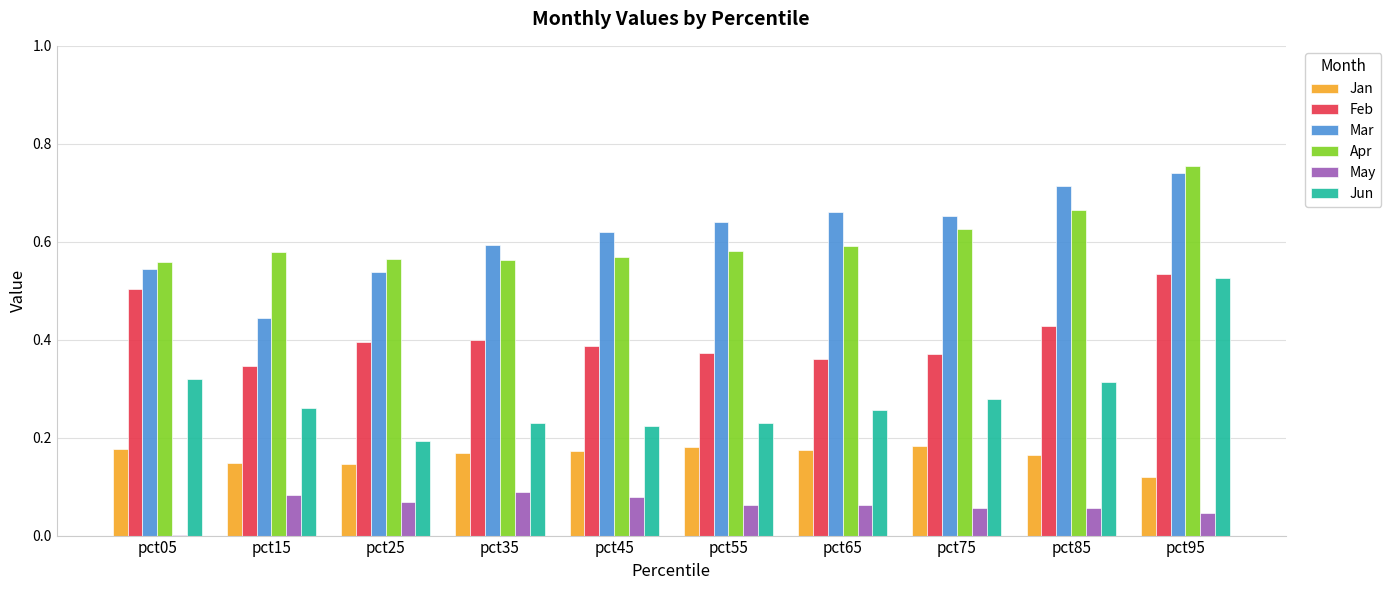

How many data points does each series have?

10